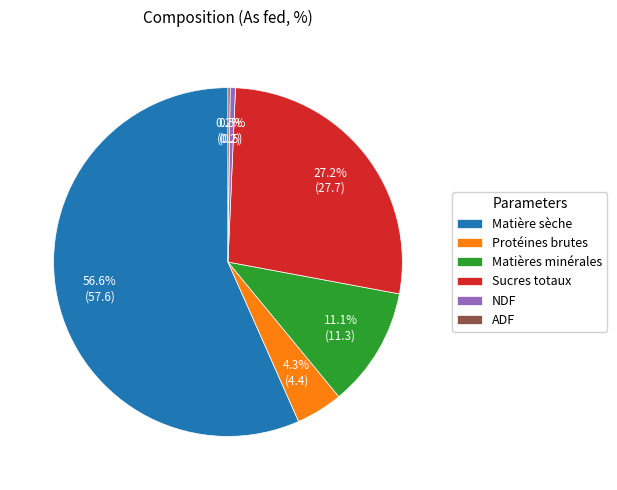

To the nearest percent, what is the difference between the largest and smallest slice percentages?

56%